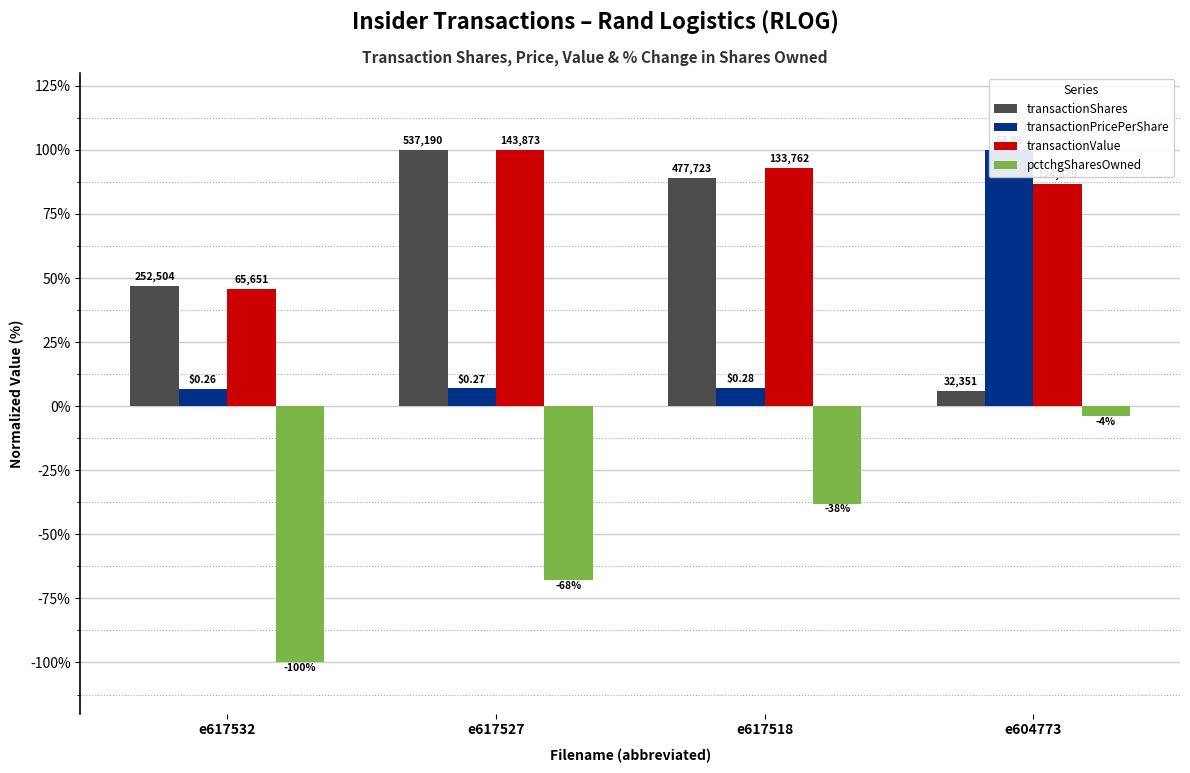

The transactionPricePerShare series shows 11.7 at e617518. True or false?

False